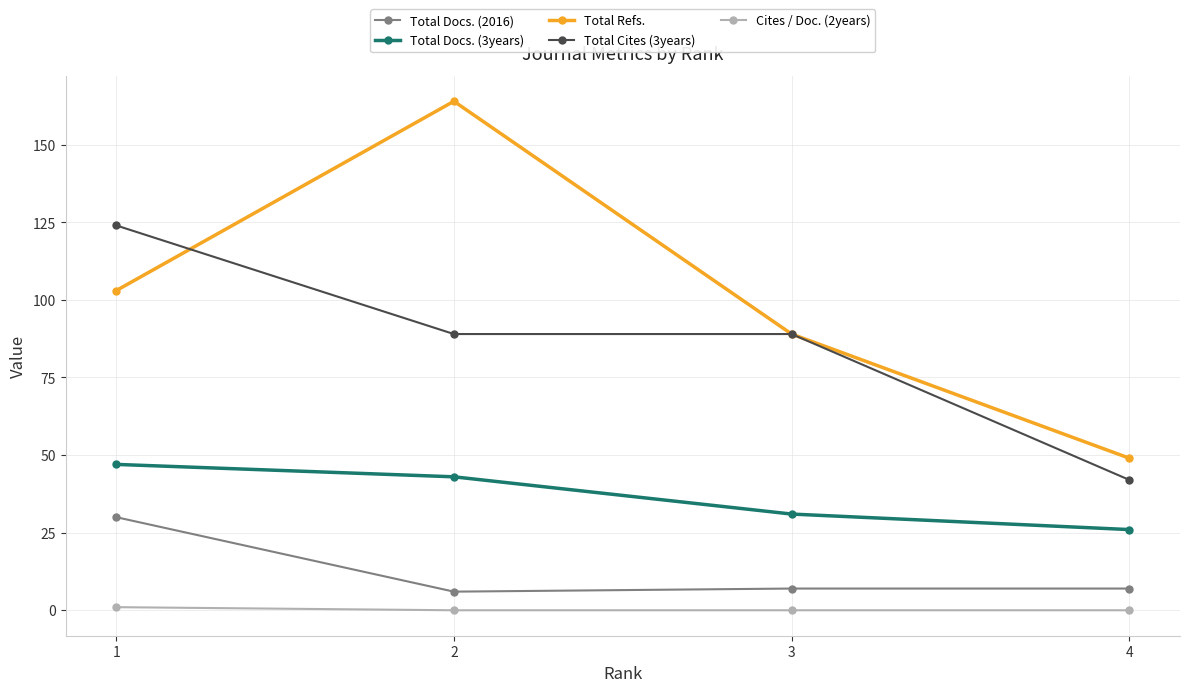

What is the sum of all Total Cites (3years) values?

344